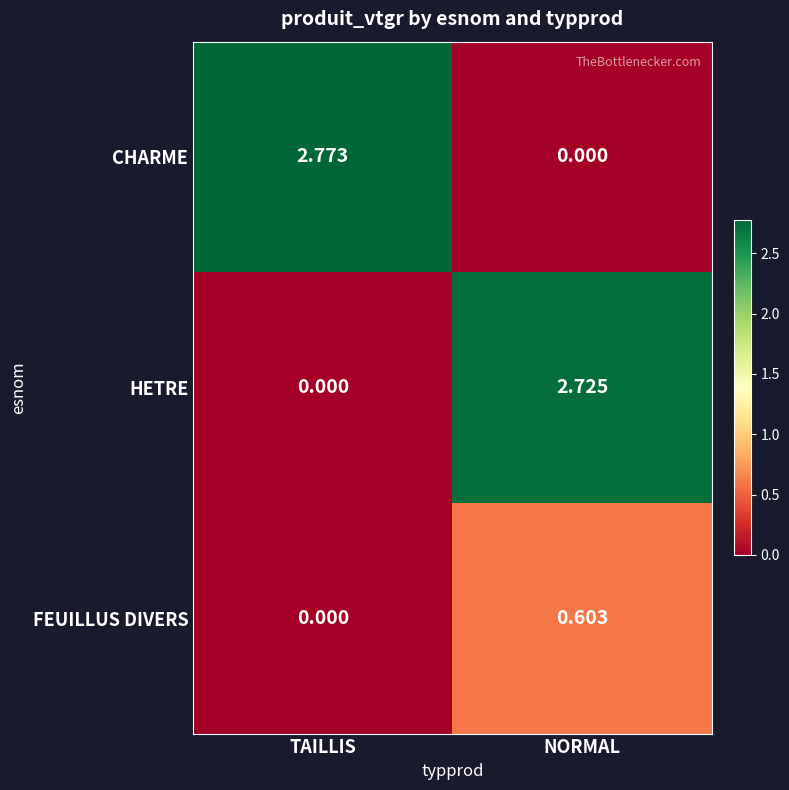

At NORMAL, list the series in order from smallest to largest.

CHARME, FEUILLUS DIVERS, HETRE